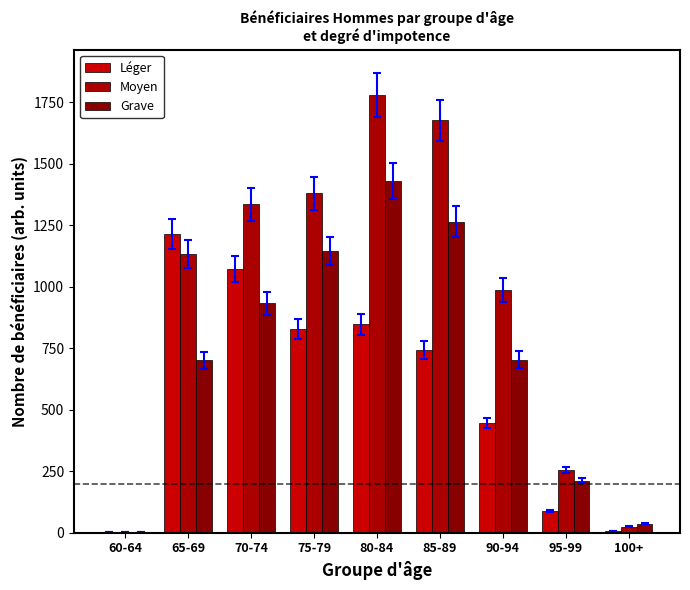

Read the Grave value at 100+, to the nearest 10.

40